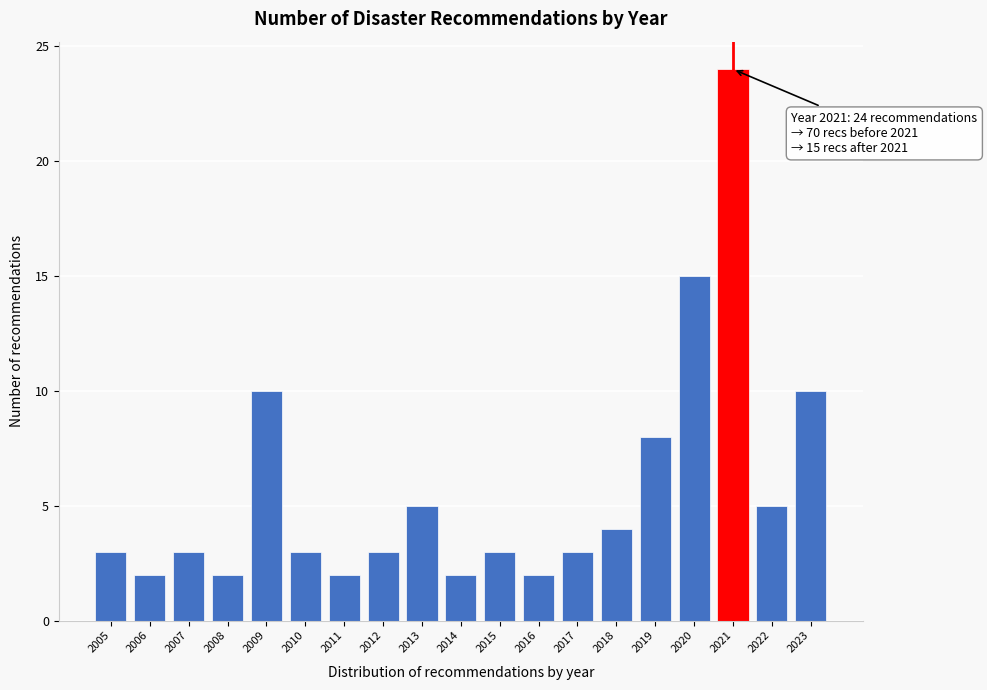

Reading left to right, transcribe all the data shown in this chart.

3	2	3	2	10	3	2	3	5	2	3	2	3	4	8	15	24	5	10